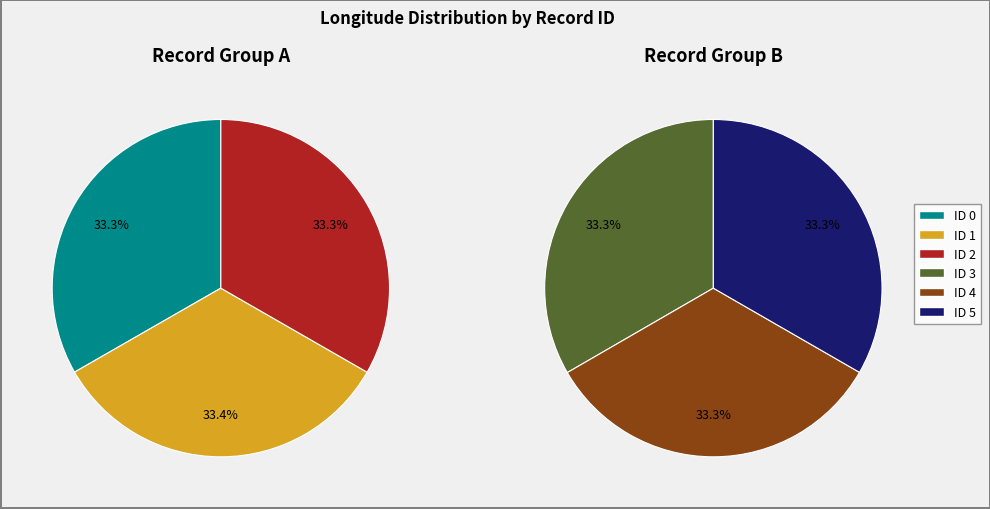

How much of the chart is everything except ID 5?

83.4%